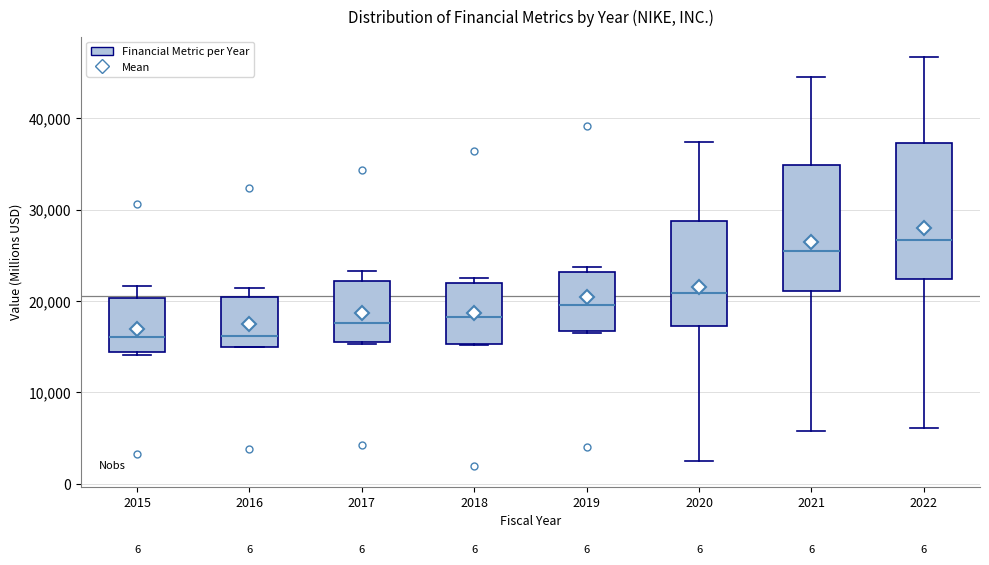

Where does the lower whisker of the box at x = 2022 end on the y-axis? The values are not printed on the chart, so give them approximately, as read against the axis.

6000